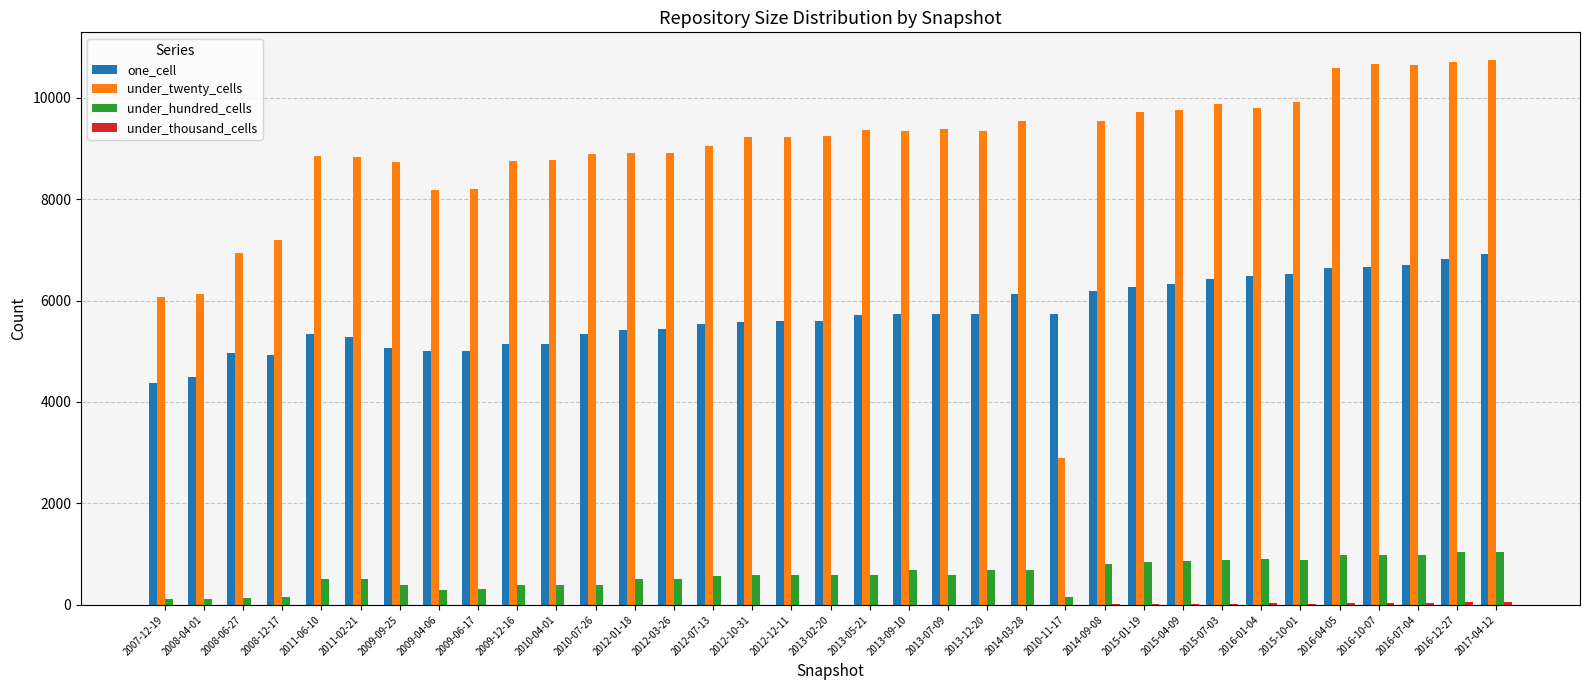

The value of under_hundred_cells at 2015-04-09 is 855. True or false?

True